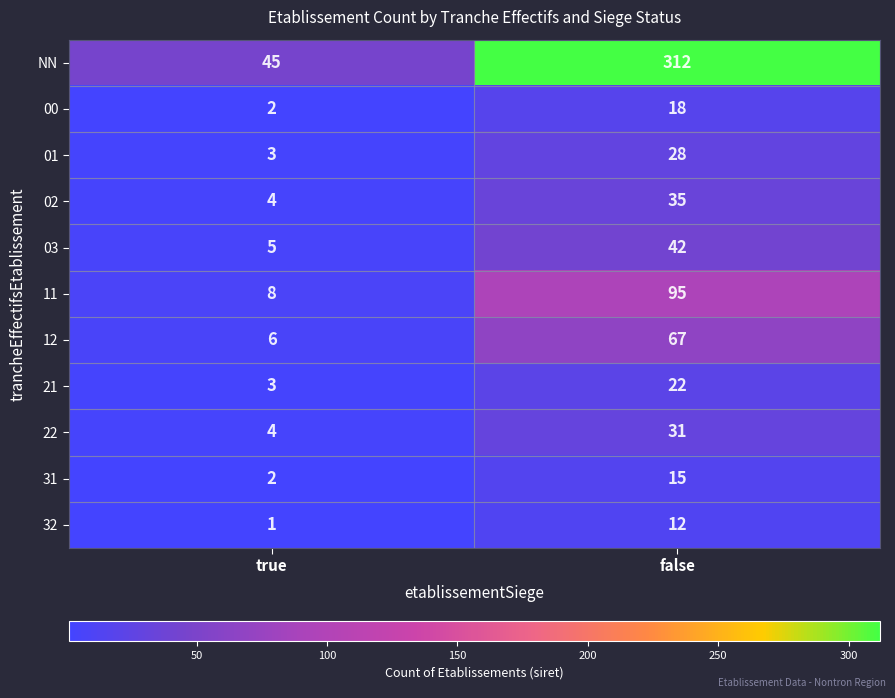

Which series has the largest range (max minus min)?

NN